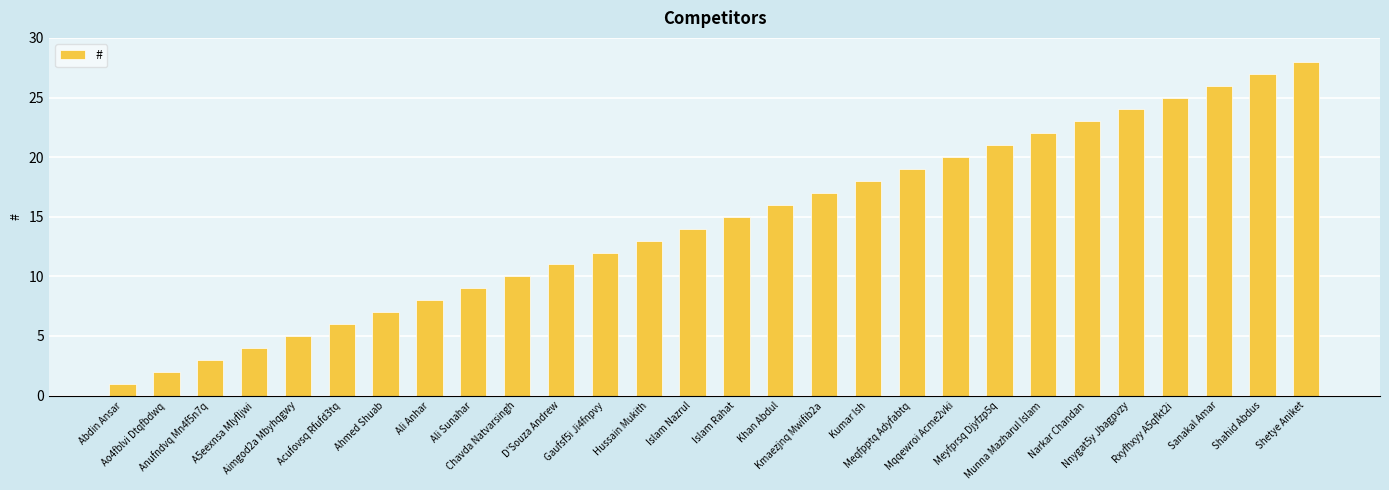

What is the label of the 25th bar from the right?

A5eexnsa Mlyfljwi